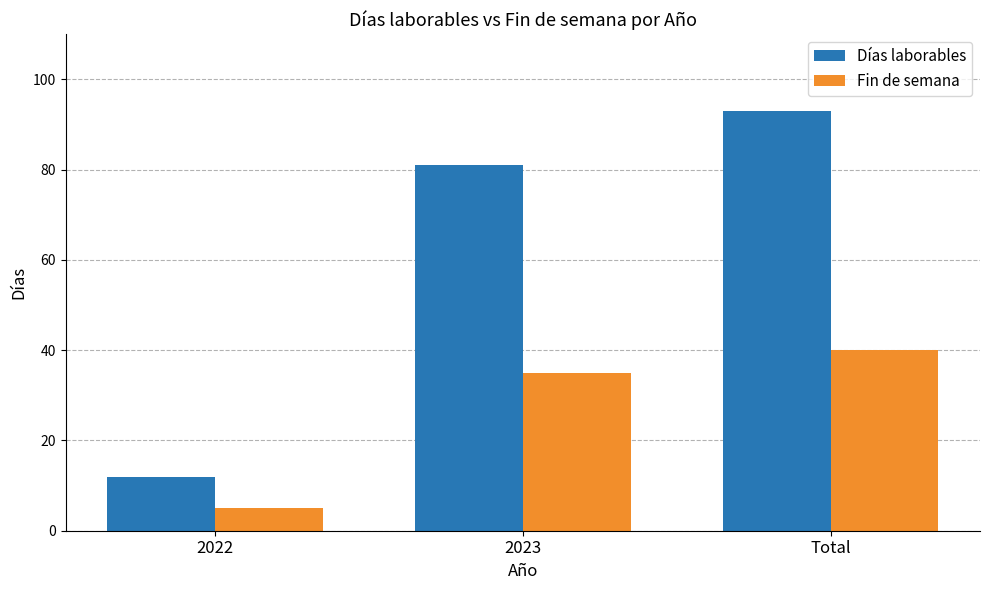

What is the label of the 2nd bar from the left?

2023